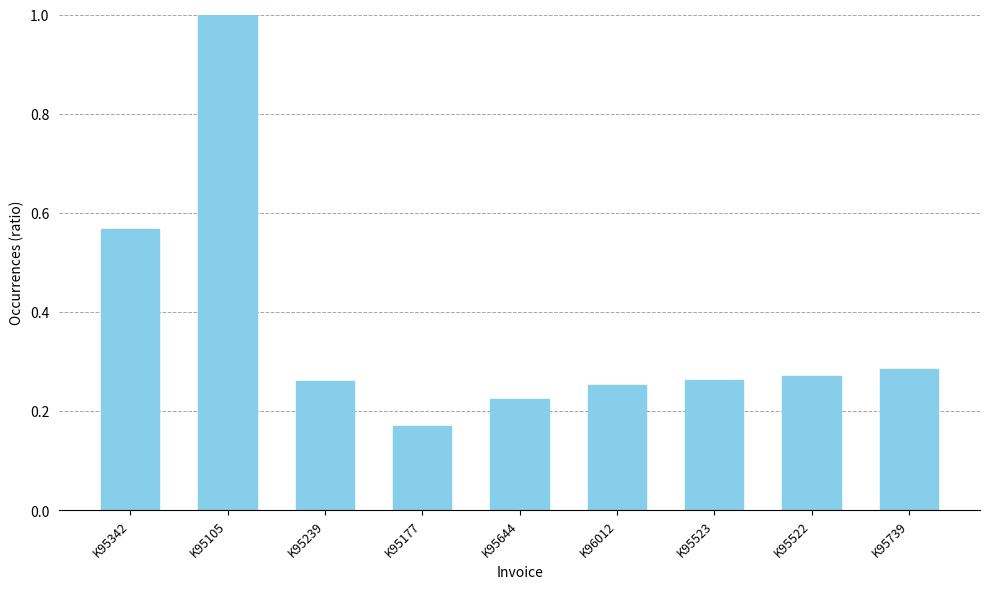

What is the label of the 6th bar from the right?

K95177